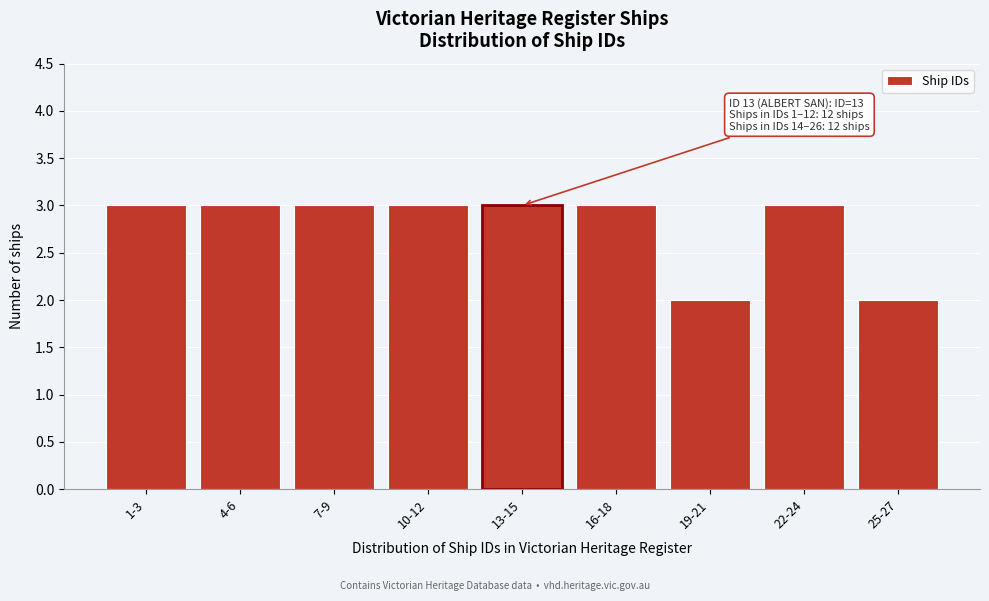

Reading left to right, what are all the values shown in this chart?

1-3=3	4-6=3	7-9=3	10-12=3	13-15=3	16-18=3	19-21=2	22-24=3	25-27=2